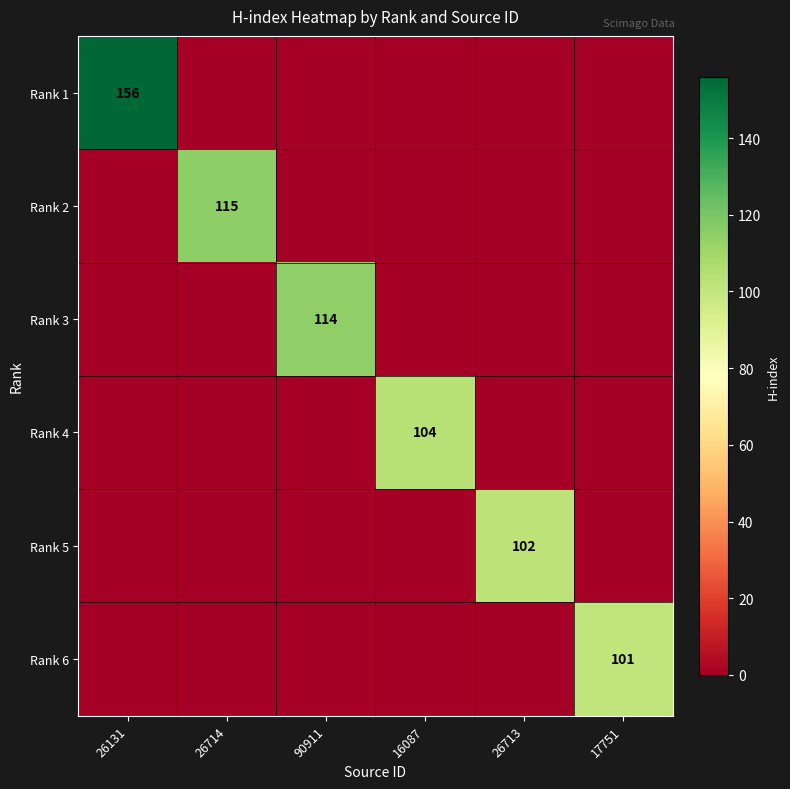

True or false: Rank 6 has a value of 101 at 17751.

True